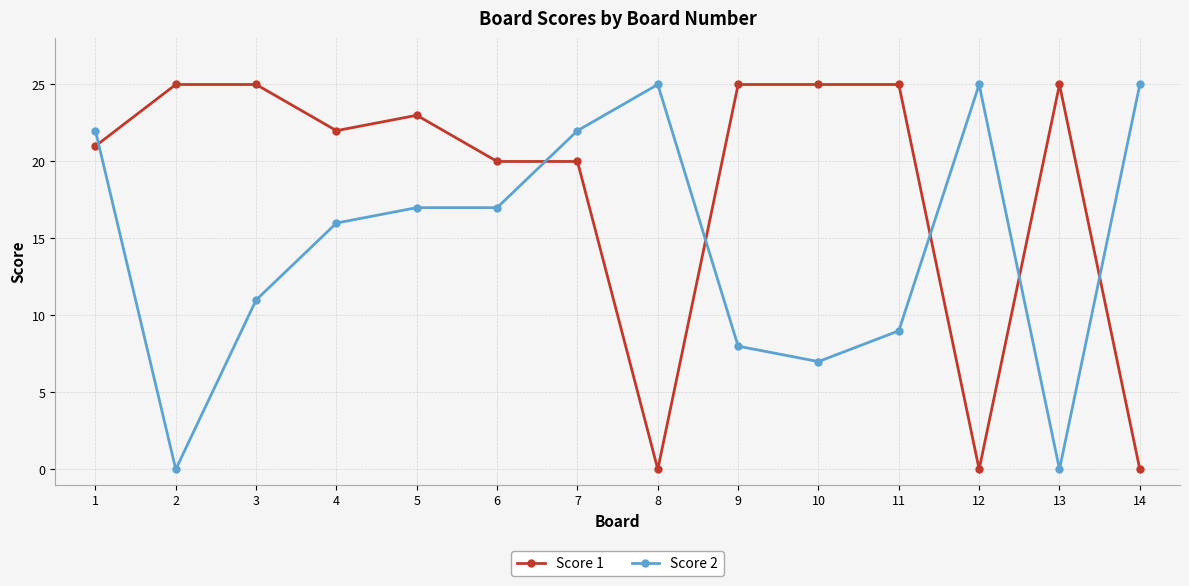

Where is the first local minimum for Score 2?

2